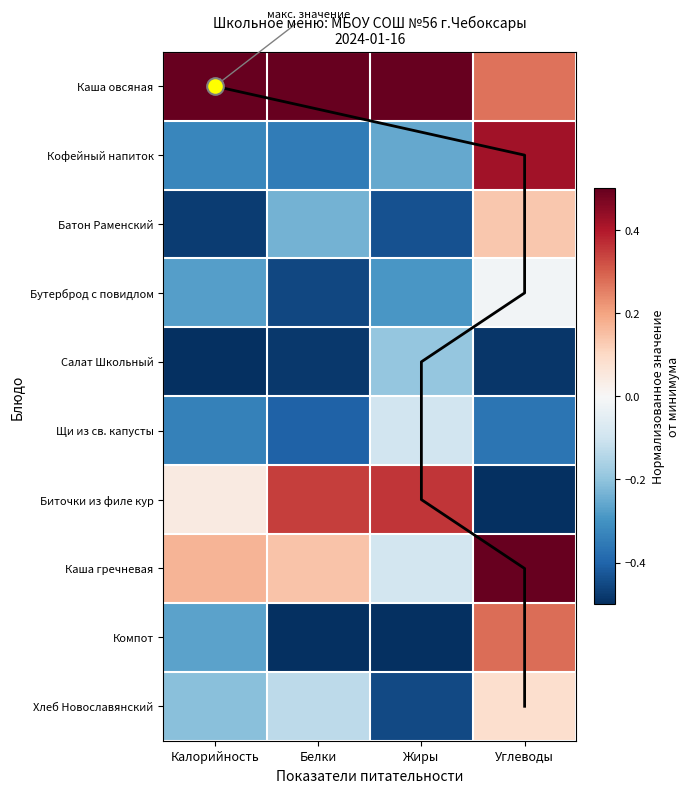

What is the difference between the second highest and minimum values in the Каша гречневая series?

0.3